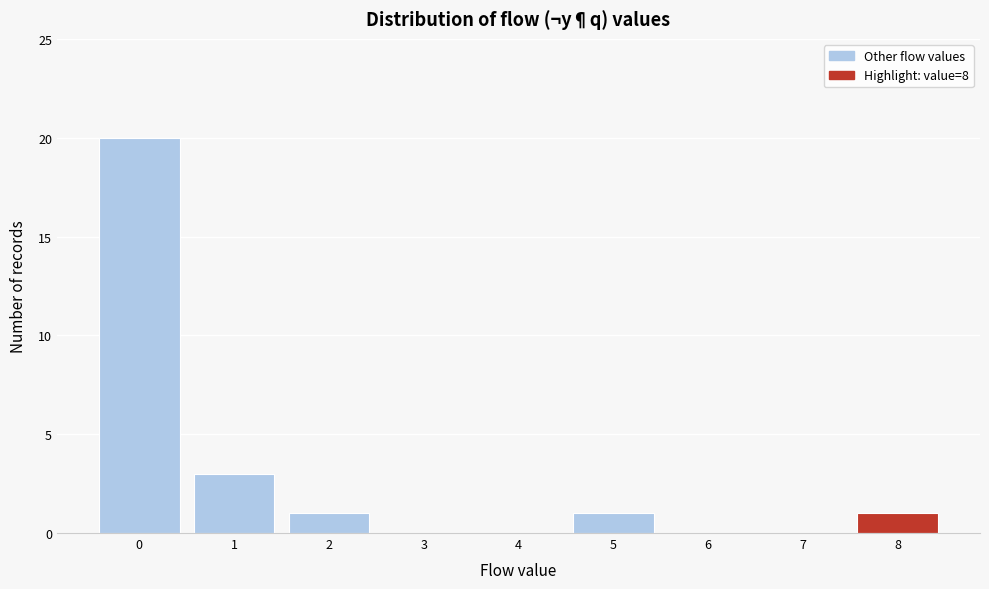

Reading left to right, extract all data points from this chart.

0=20	1=3	2=1	3=0	4=0	5=1	6=0	7=0	8=1